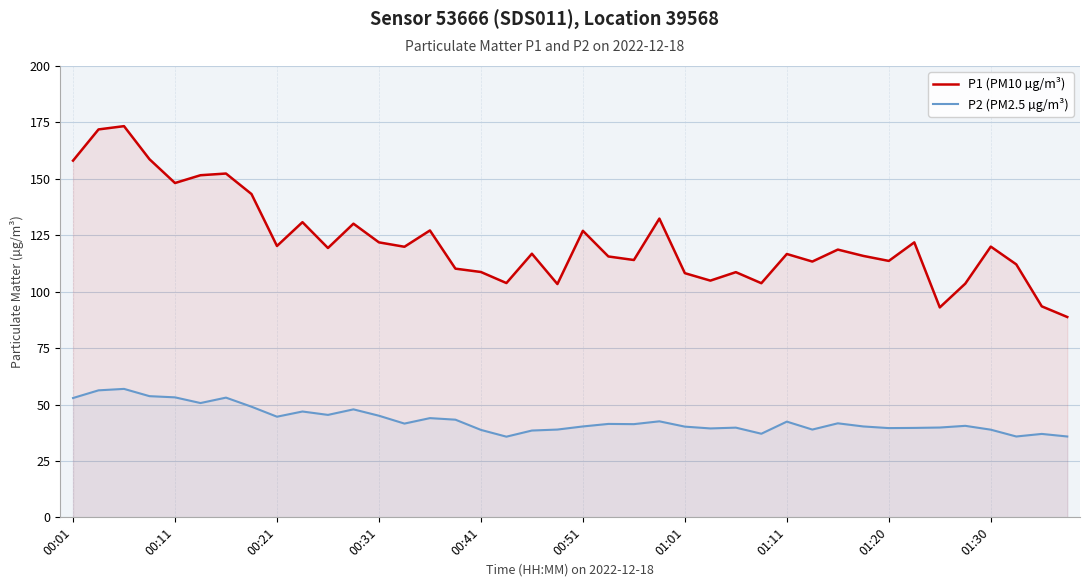

List the series in order of their peak value, lowest first.

P2 (PM2.5 µg/m³), P1 (PM10 µg/m³)